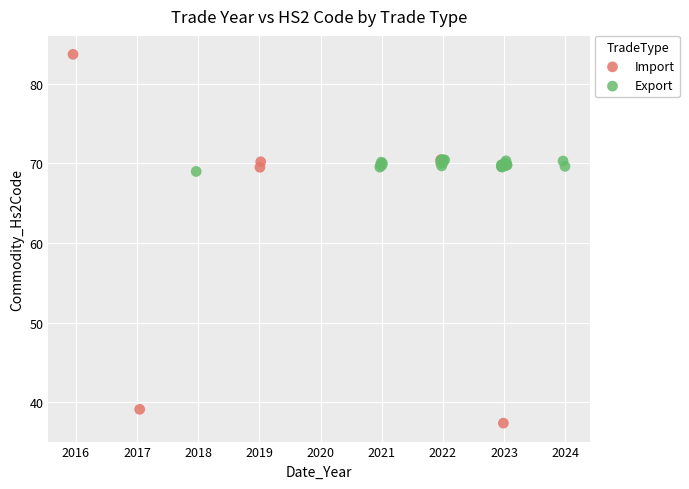

Which series has the largest Y range (max minus min)?

Import